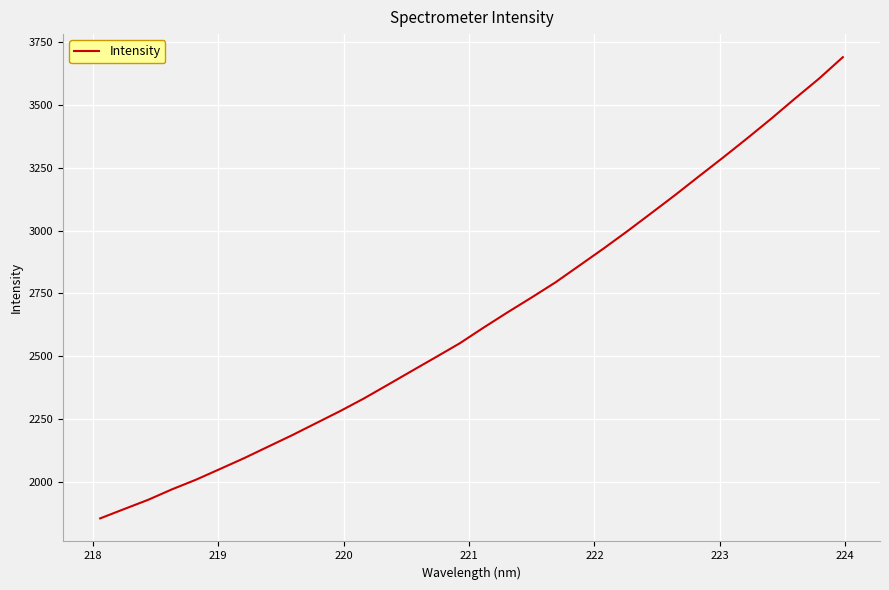

What is the maximum value shown in the chart?

3689.8